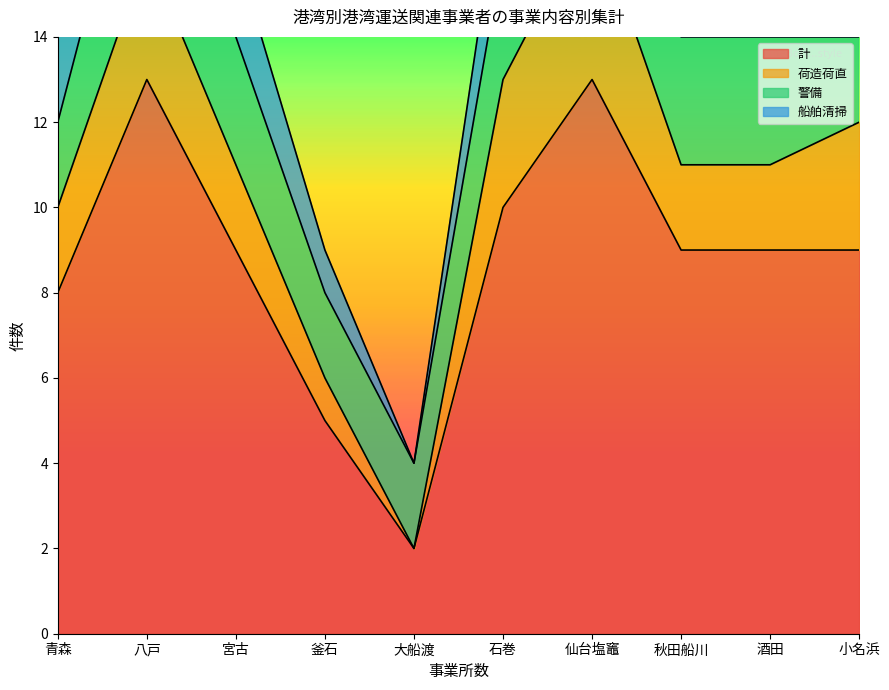

How many data points in 警備 are less than 3?

4